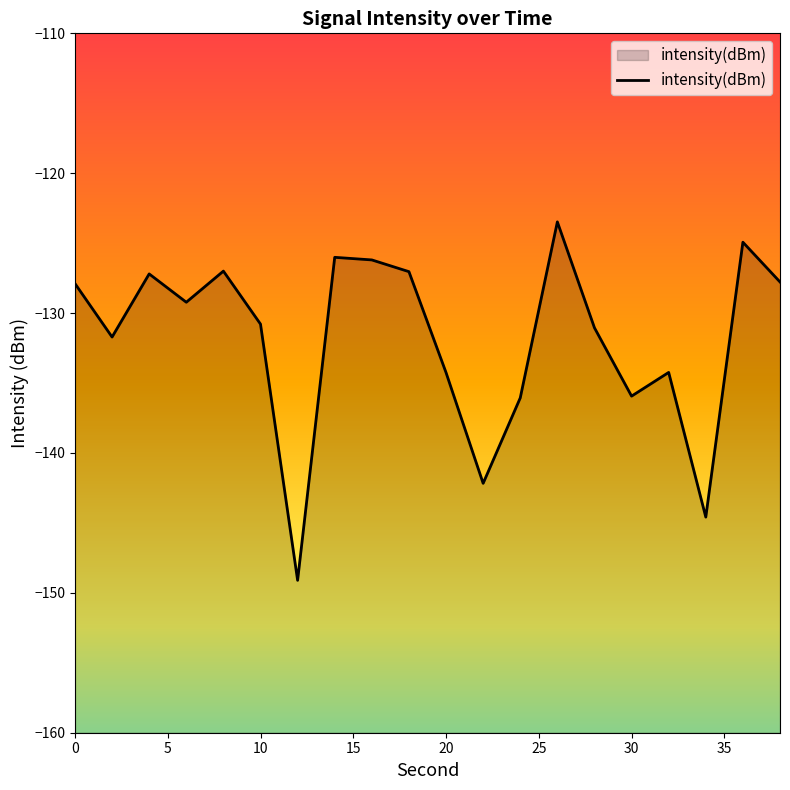

How many interior local peaks (higher than both neighbors) does the data have?

6